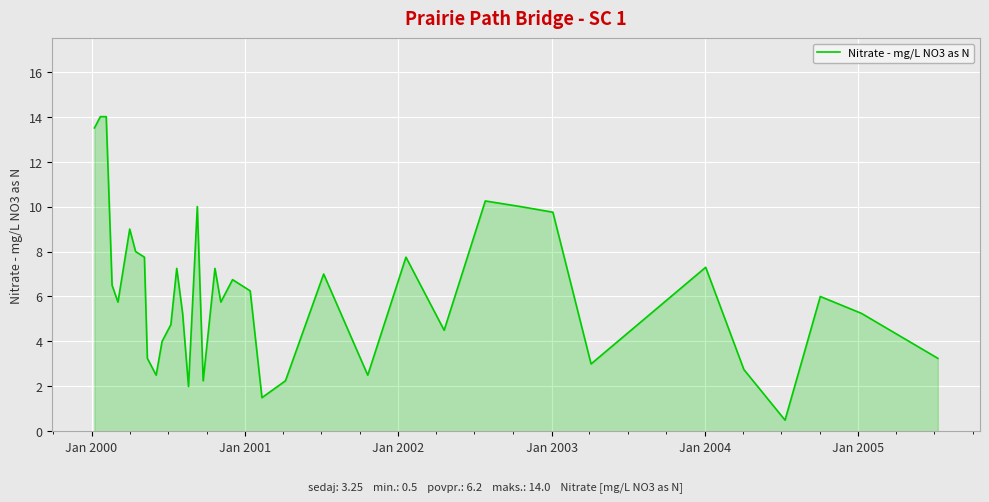

What is the minimum value shown in the chart?

0.5